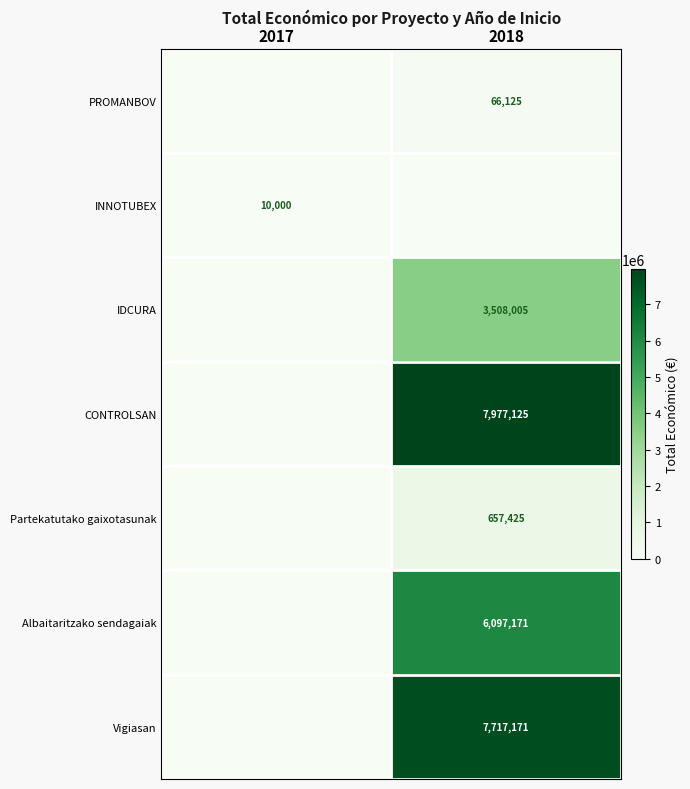

The value of INNOTUBEX at 2017 is 6125. True or false?

False